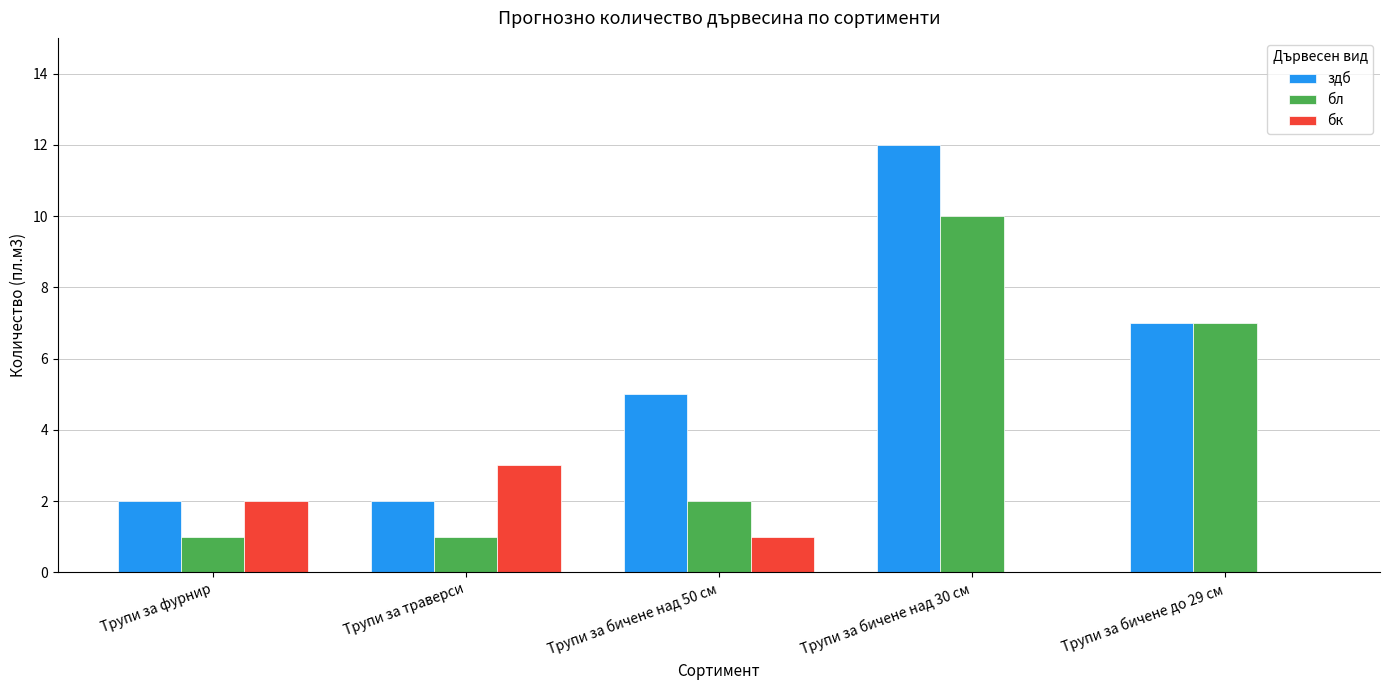

Count the здб values in the range 2 to 7.

4